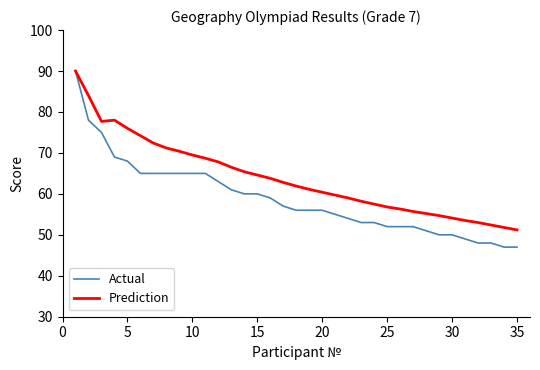

Which series has the widest spread of values?

Actual